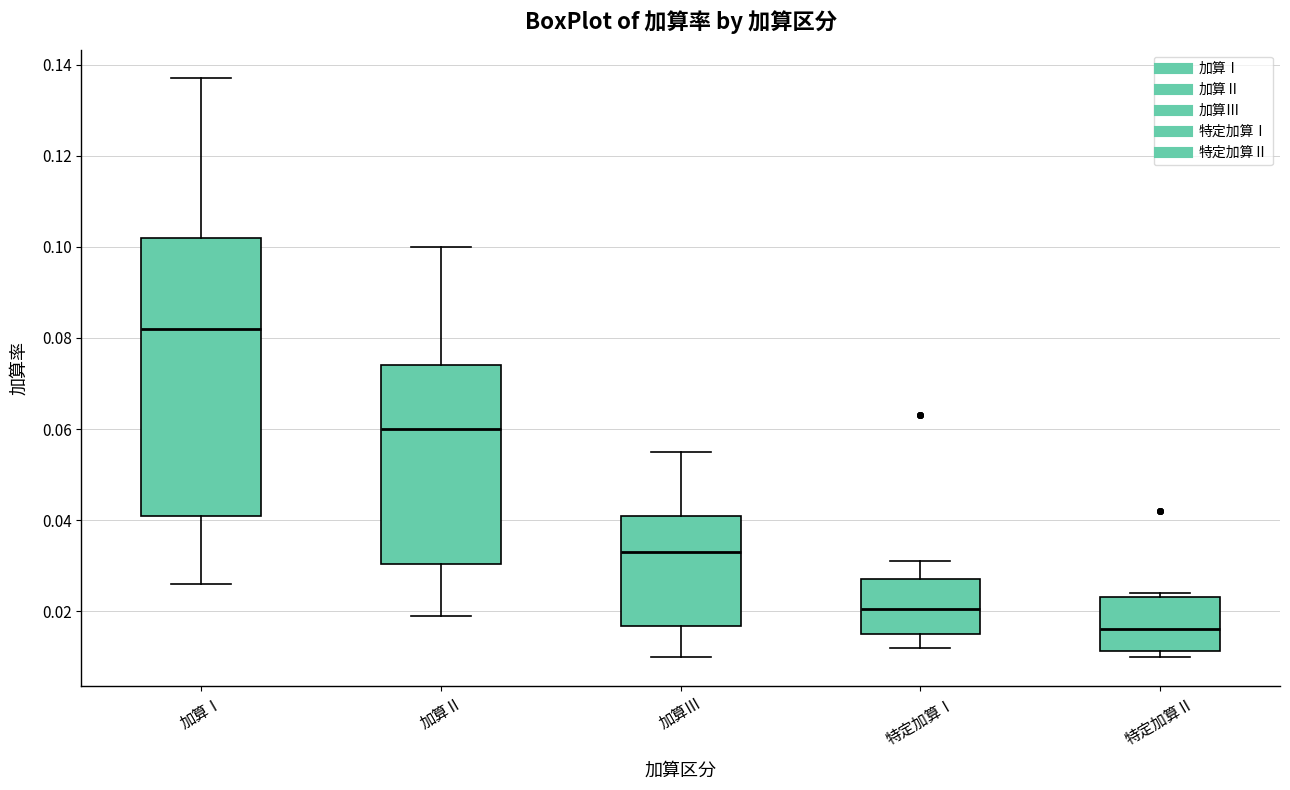

Comparing the boxes themselves (not the whiskers), which one is the tallest?

加算Ⅰ